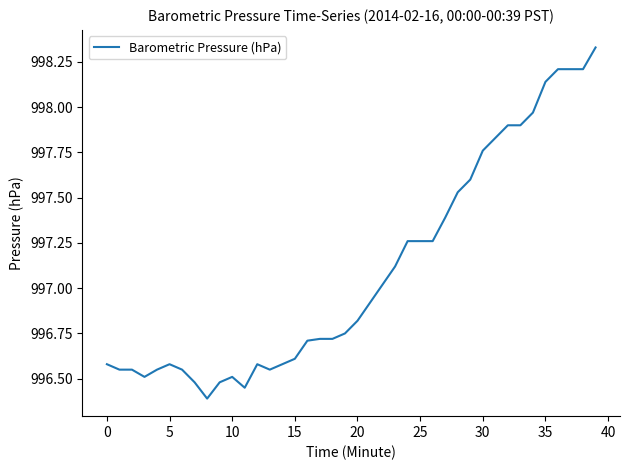

What is the minimum value shown in the chart?

996.4